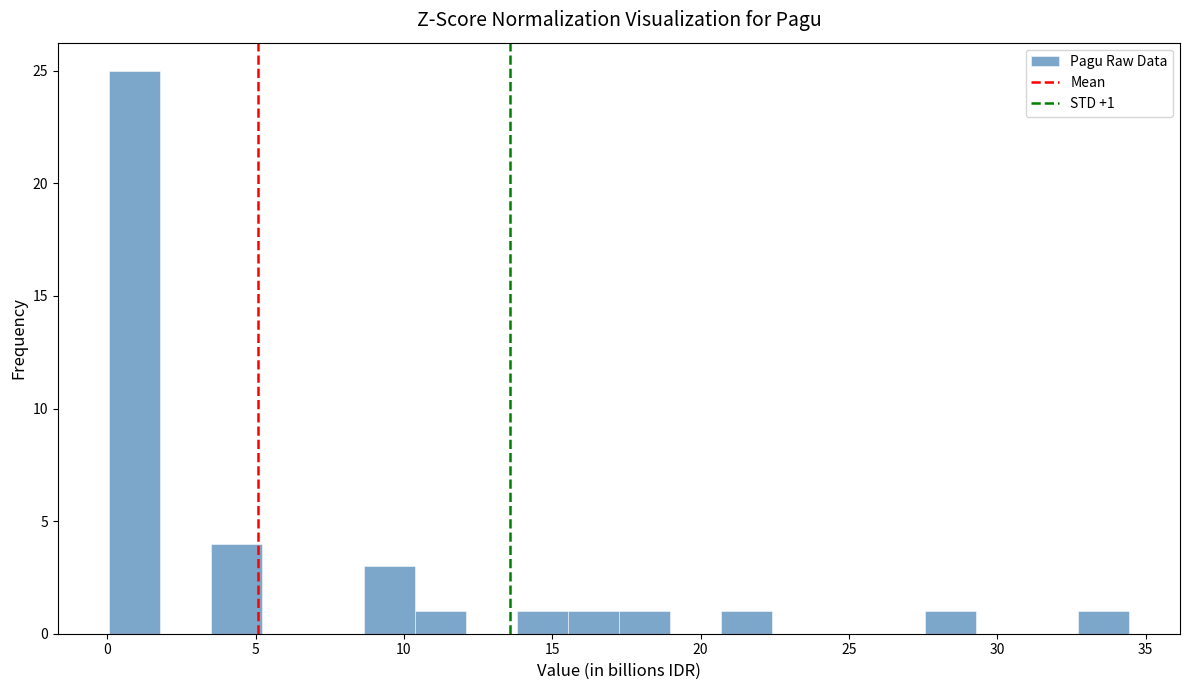

Read against the x-axis, roughly where is the centre of the tallest bar?

1.0